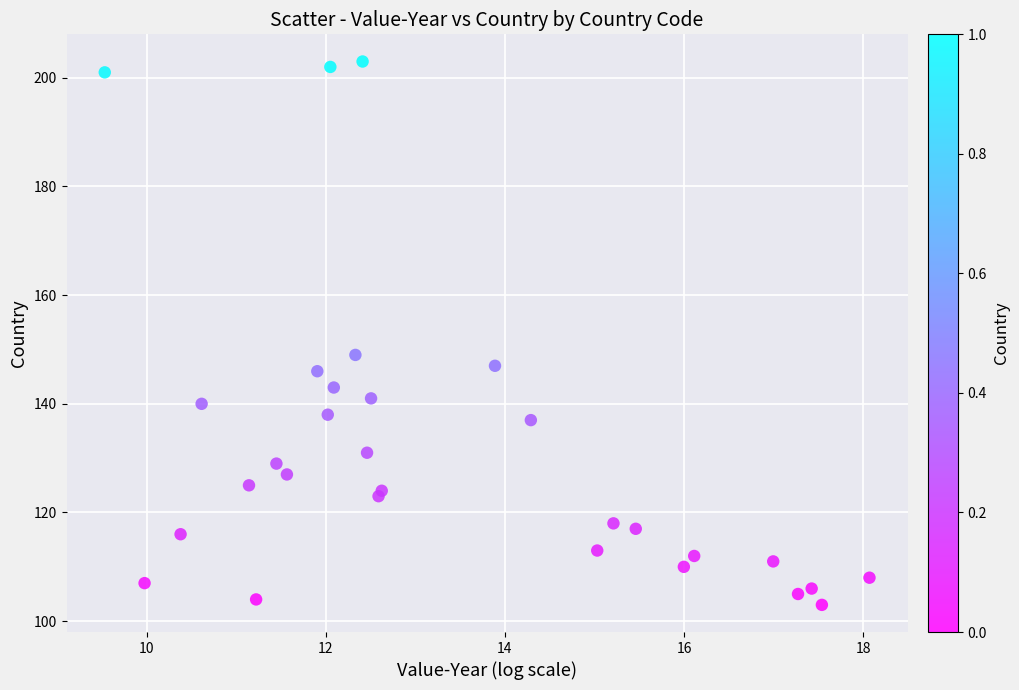

What Y value in the scatter plot is closest to 153?

149